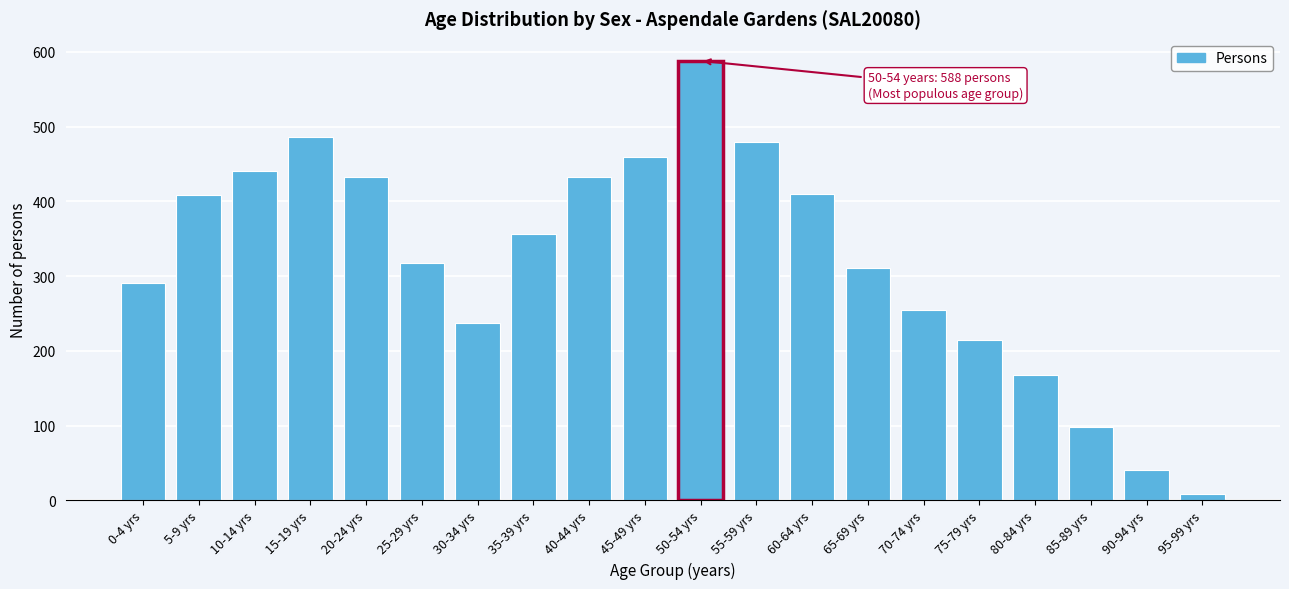

What is the approximate value at 30-34 yrs?

237